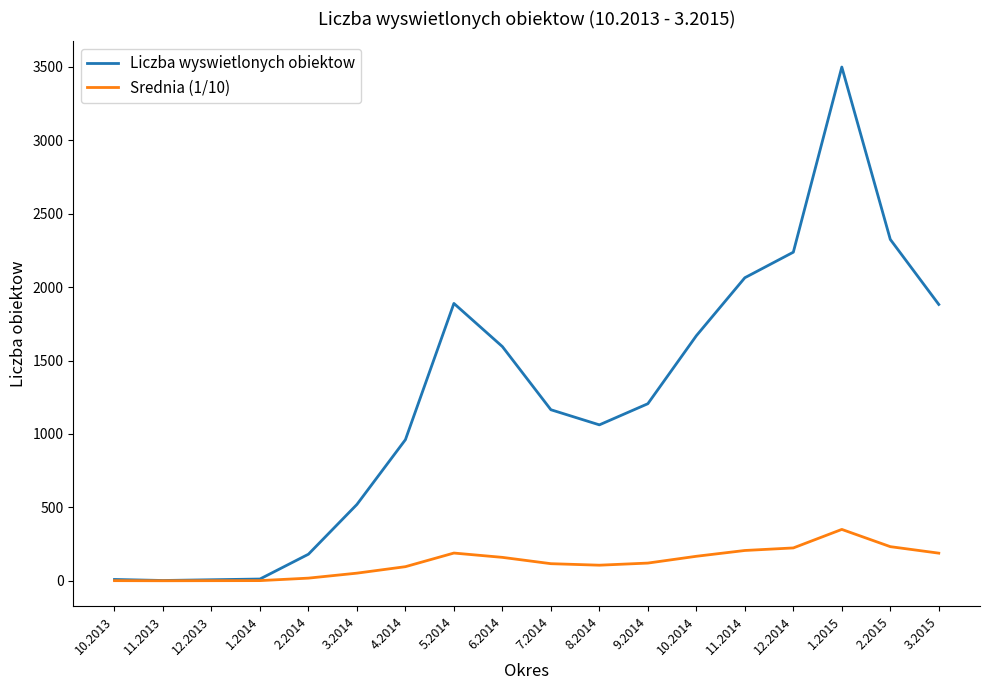

List the series in order of their overall mean, highest first.

Liczba wyswietlonych obiektow, Srednia (1/10)